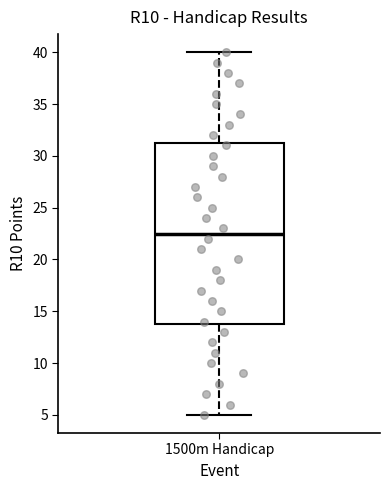

Where does the lower whisker of the box for 1500m Handicap end on the y-axis? The values are not printed on the chart, so give them approximately, as read against the axis.

5.0